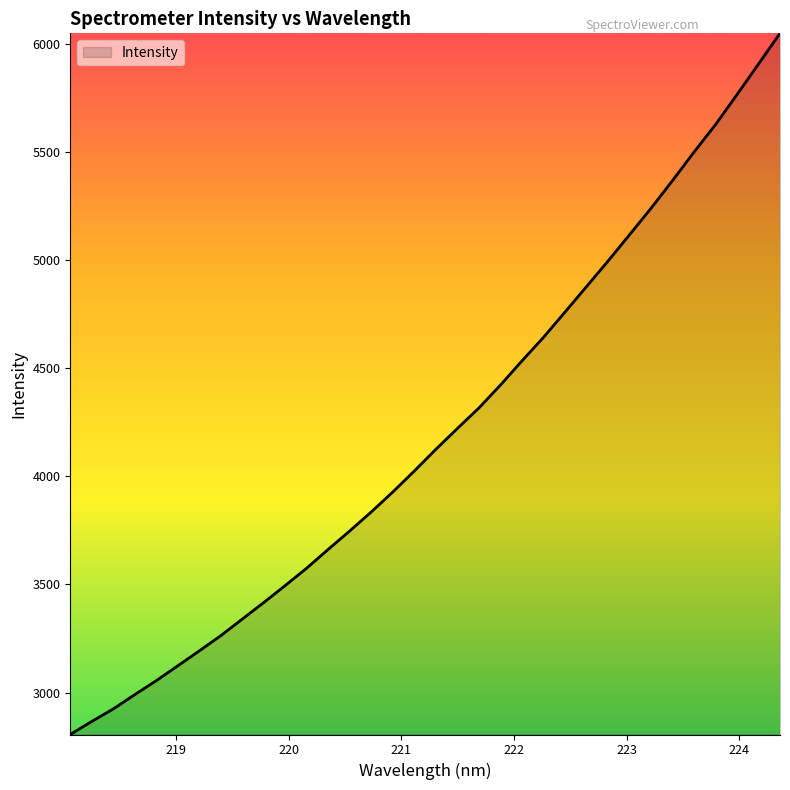

What is the greatest value displayed?

6047.7